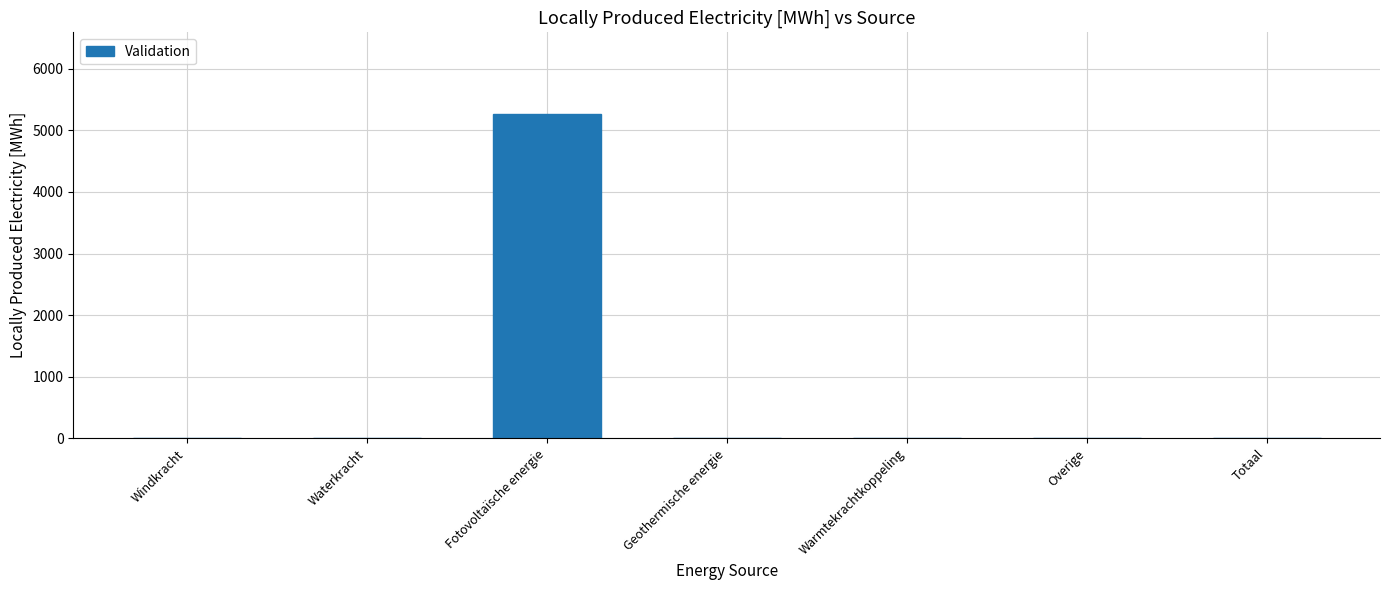

What is the sum of the values at Warmtekrachtkoppeling and Fotovoltaïsche energie?

5273.2